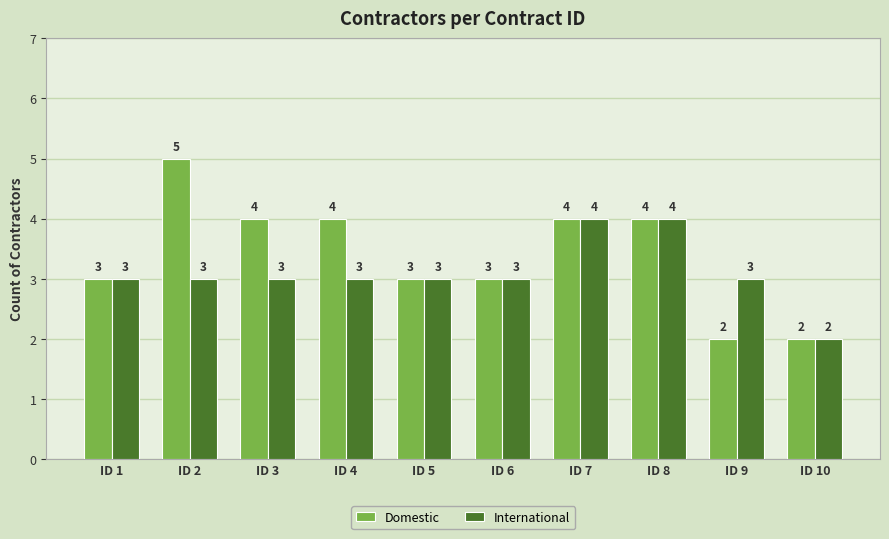

Which series changed the most between ID 4 and ID 5?

Domestic